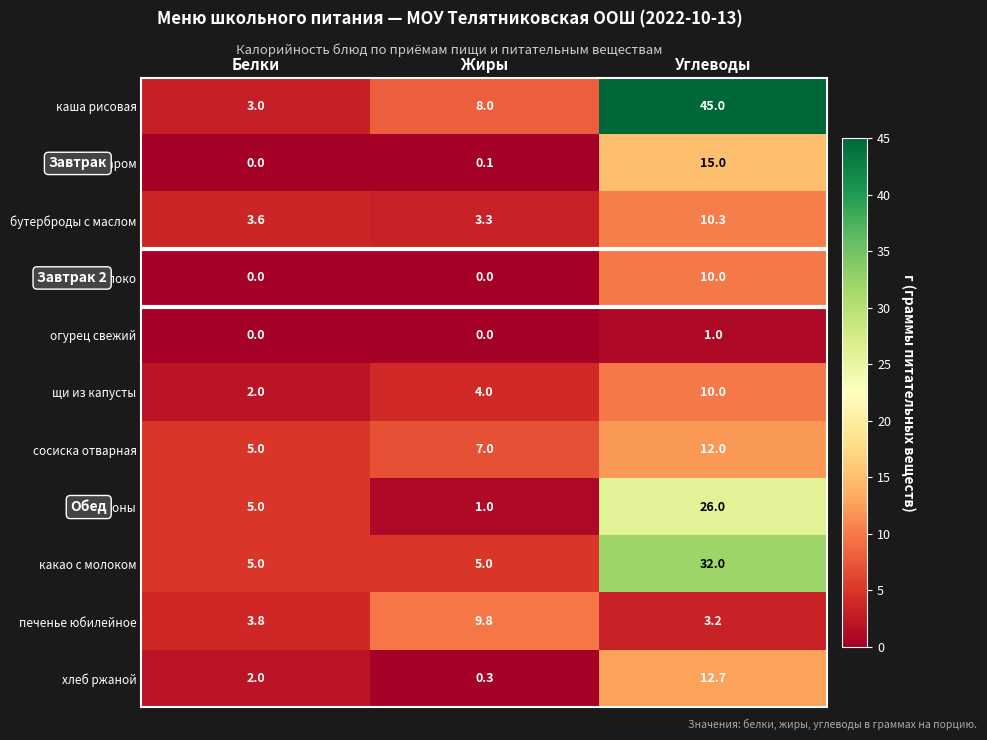

How many distinct data groups are displayed?

11